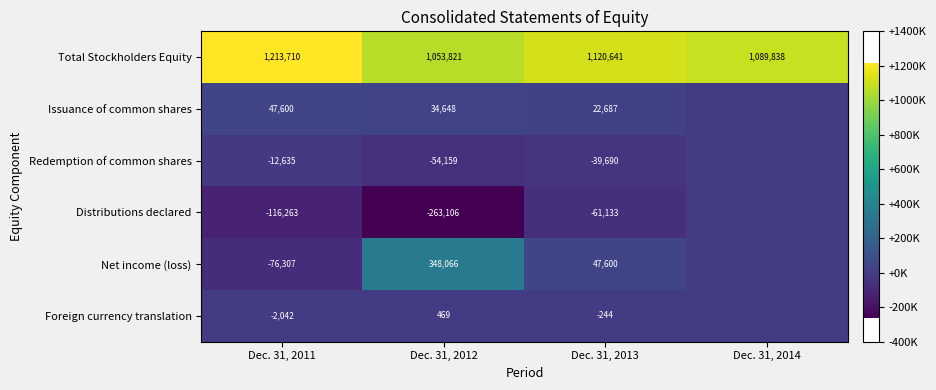

The Issuance of common shares series shows 66085 at Dec. 31, 2011. True or false?

False